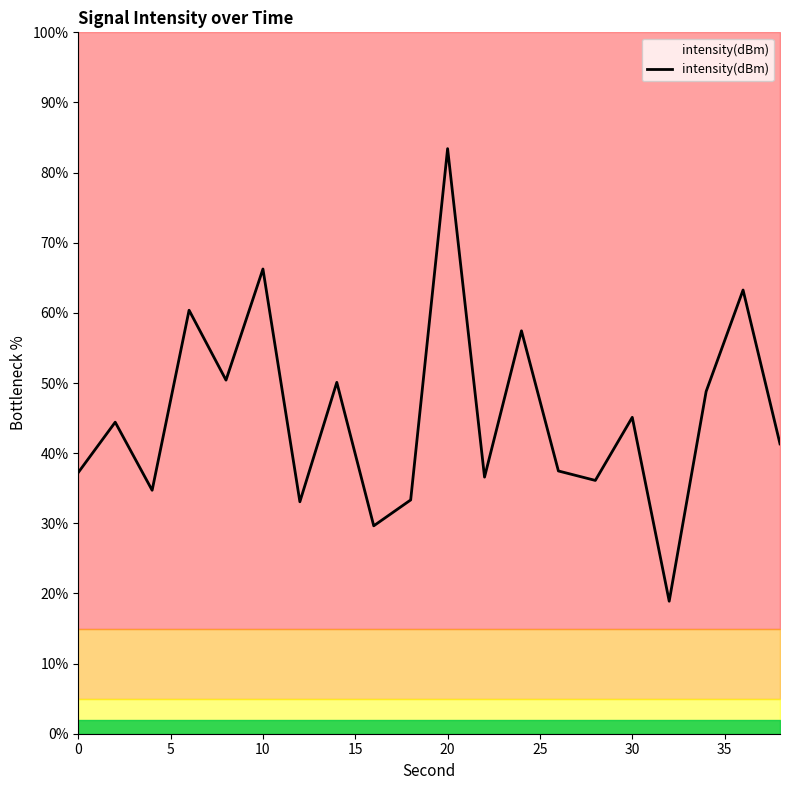

What is the maximum value for intensity(dBm)?

83.4